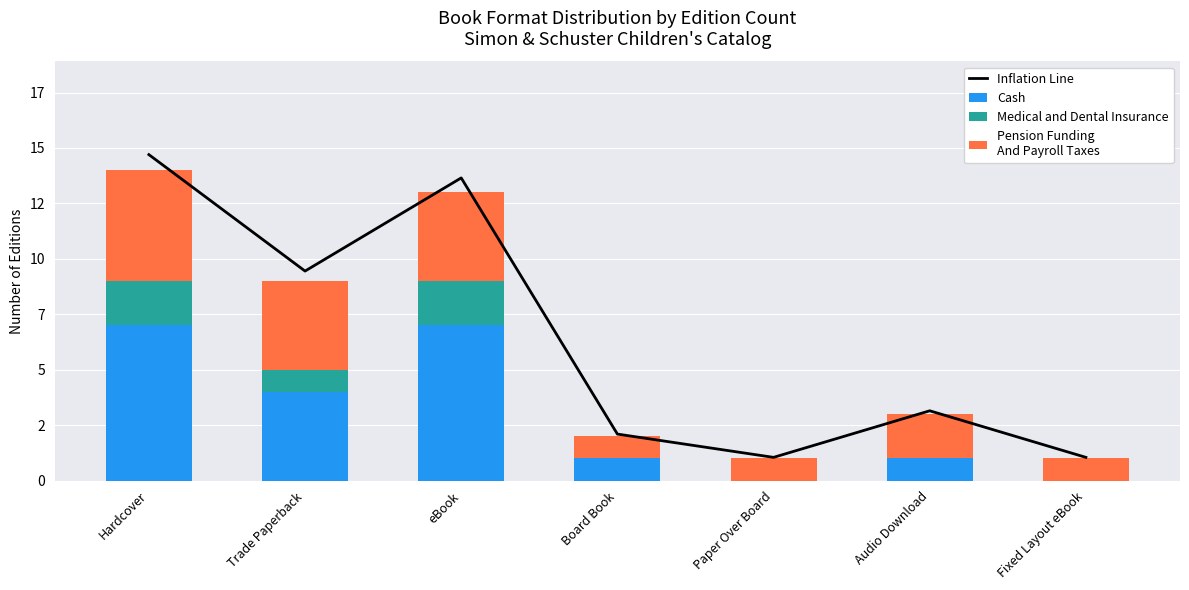

True or false: Pension Funding
And Payroll Taxes has a value of 0.3 at Paper Over Board.

False